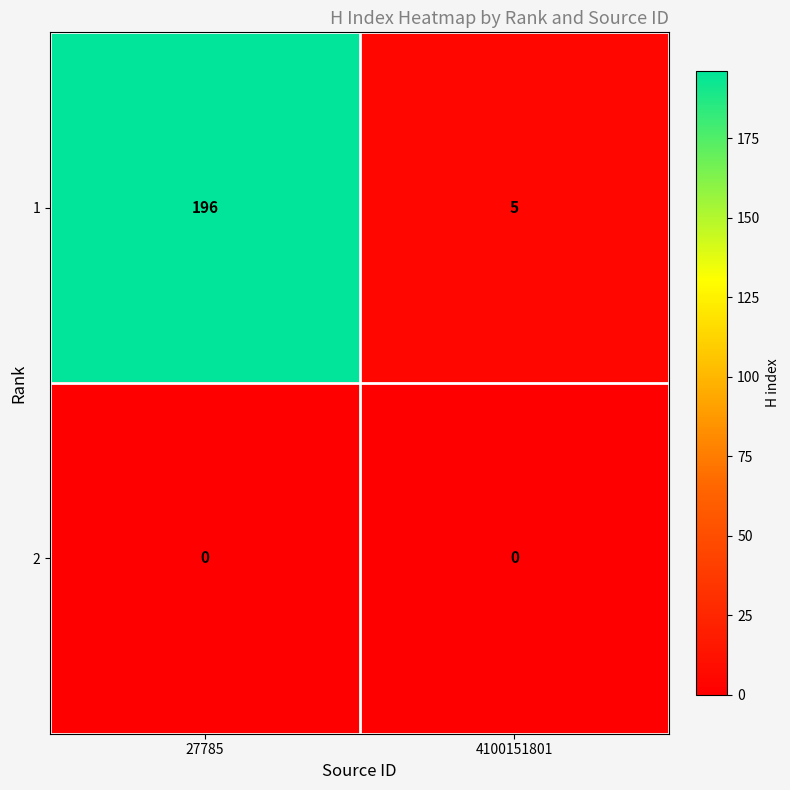

The value of 1 at 4100151801 is 5. True or false?

True